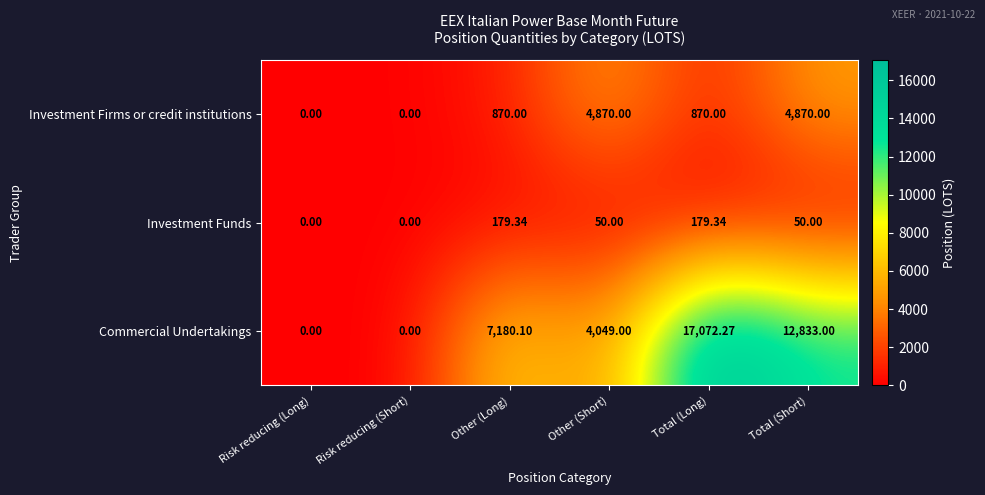

What is the total value across all series at Total (Long)?

18121.6